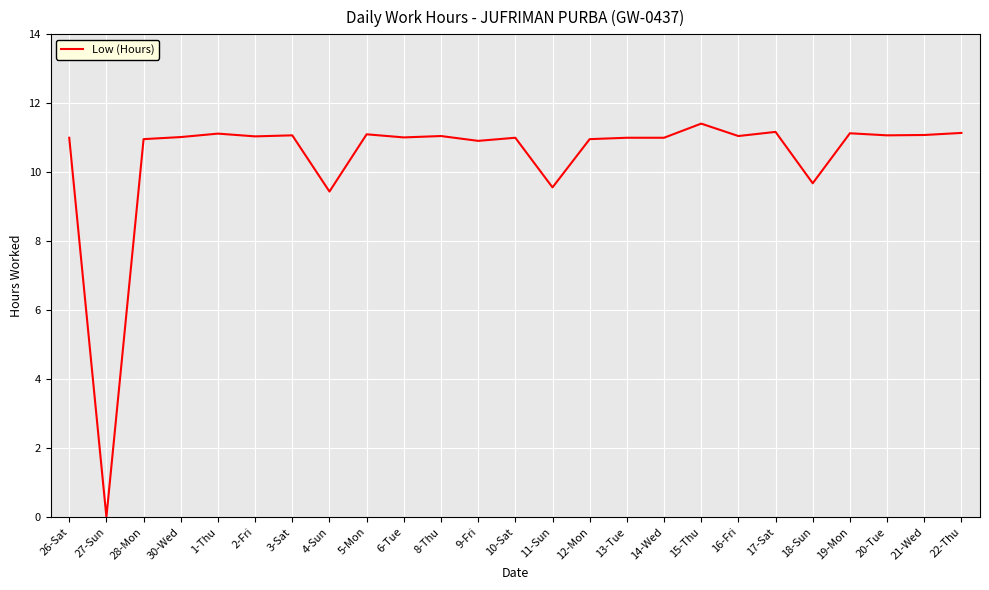

What position from the right is 17-Sat?

6